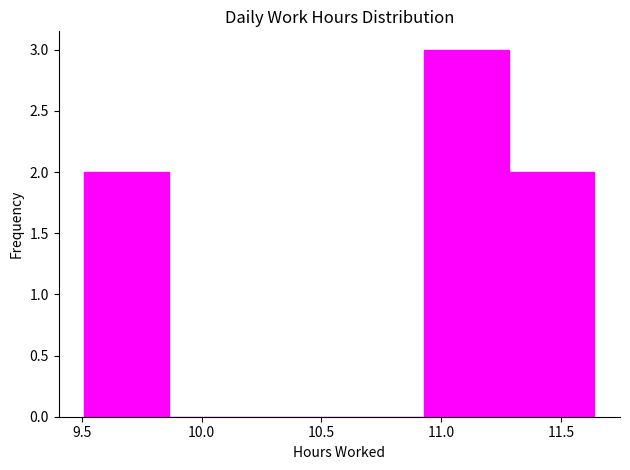

How tall is the bar that spans 10.930 to 11.285 on the x-axis? Neither the bar edges nor the heights are printed on the chart, so give them approximately, as read against the axes.

3